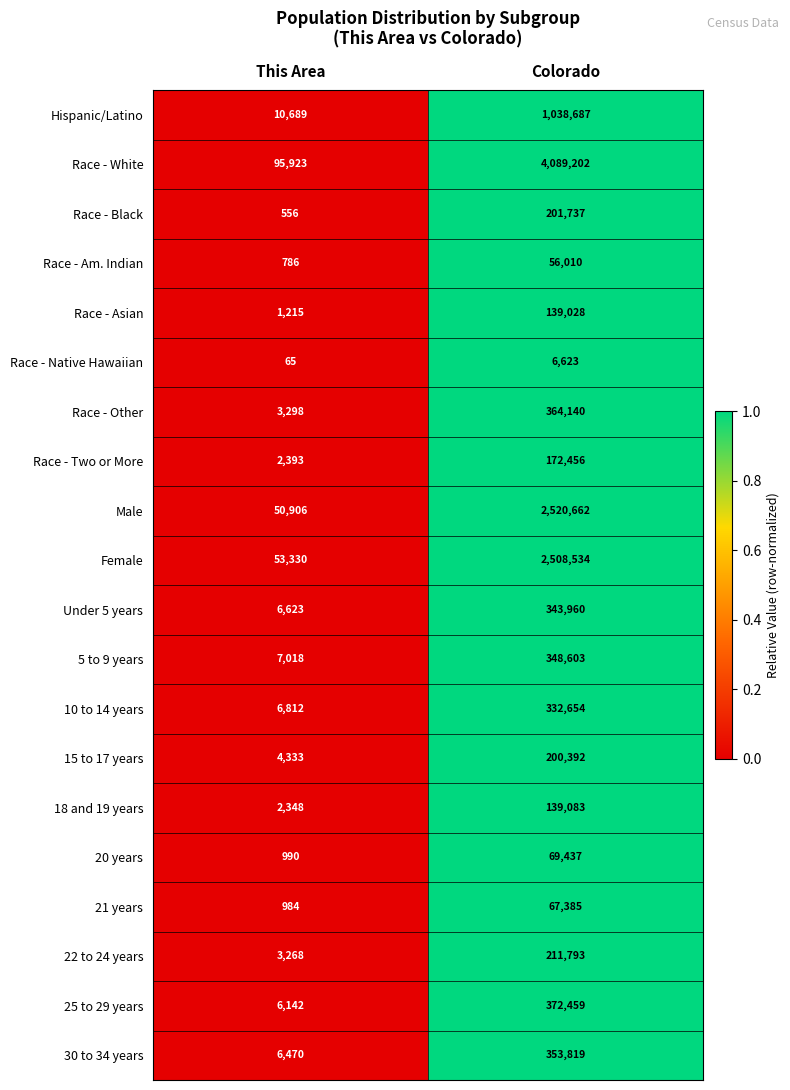

What is the sum of the Race - Other values at This Area and Colorado?

367438